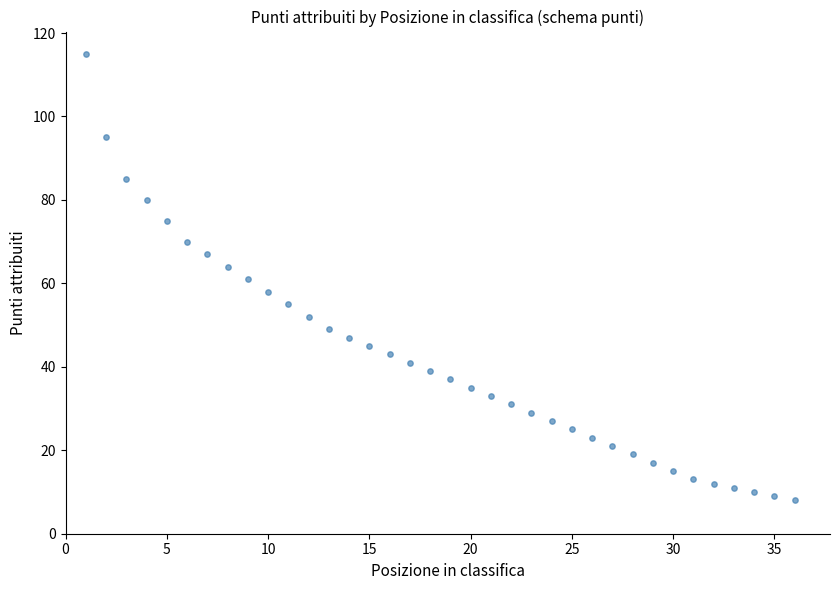

What is the range of X values (max minus min)?

35